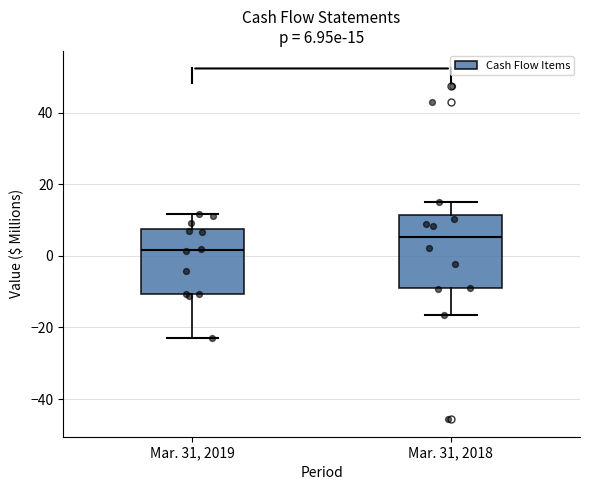

Which box's median line is the highest?

Mar. 31, 2018